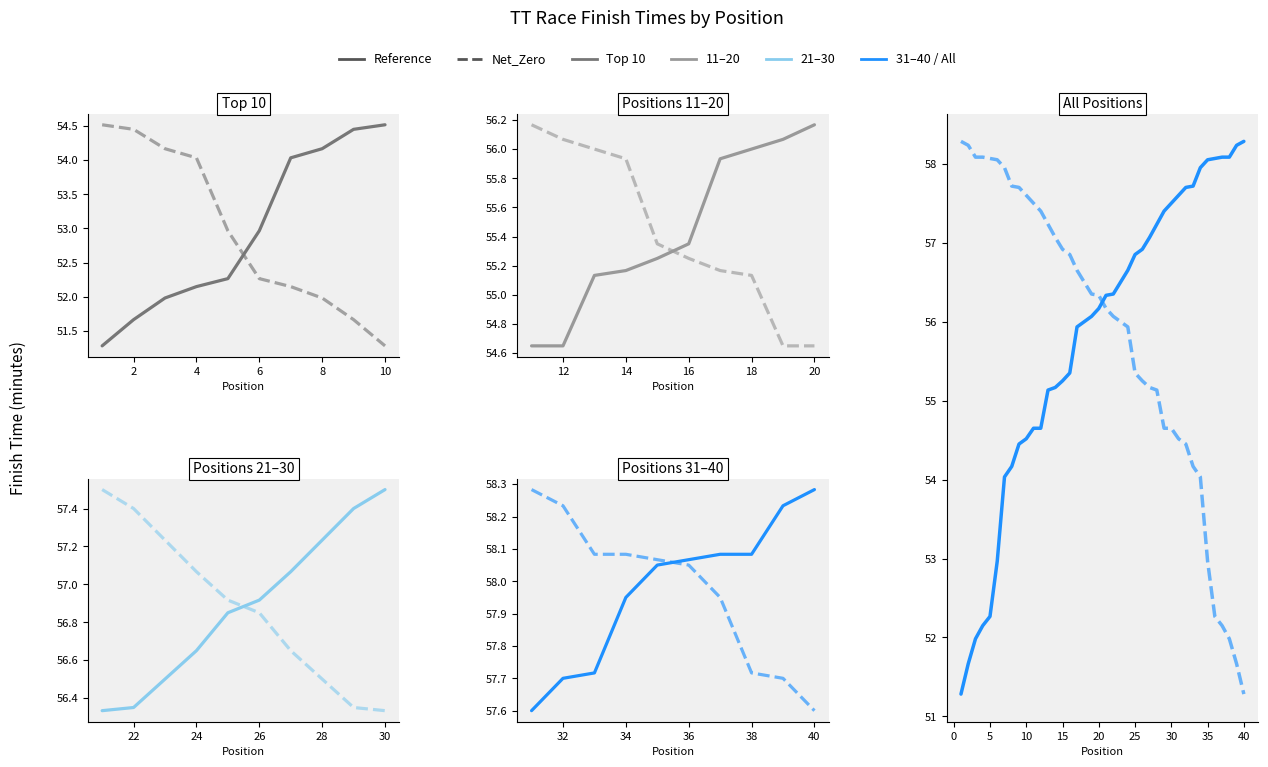

Is the value of Net_Zero at 33 greater than the value of Reference at 28?

No